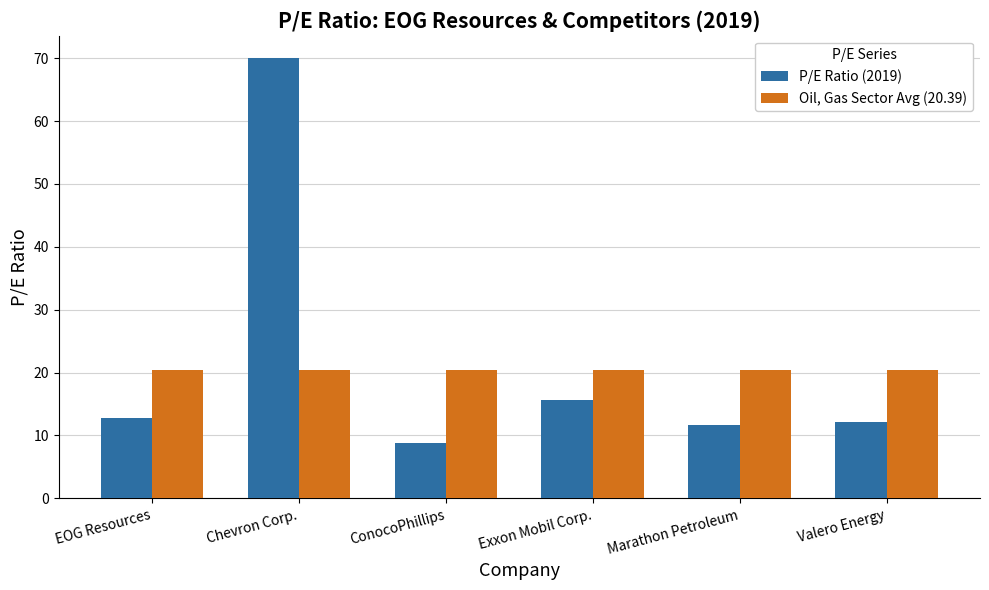

Which series has the largest range (max minus min)?

P/E Ratio (2019)